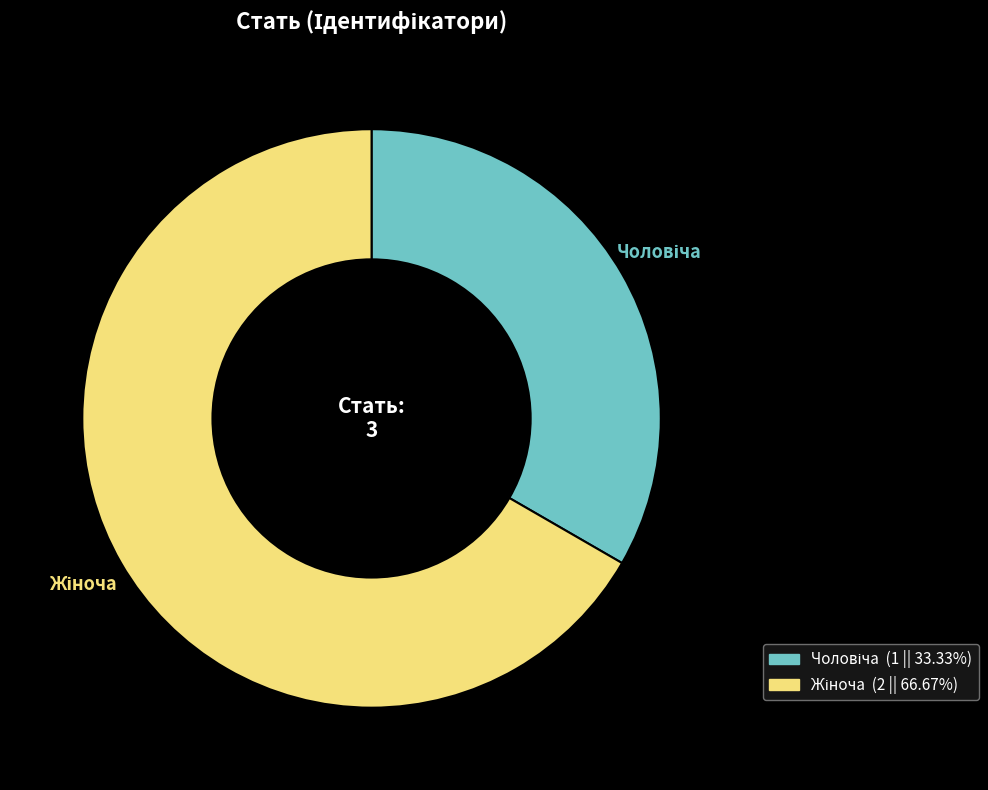

Does any single category account for the majority?

Yes